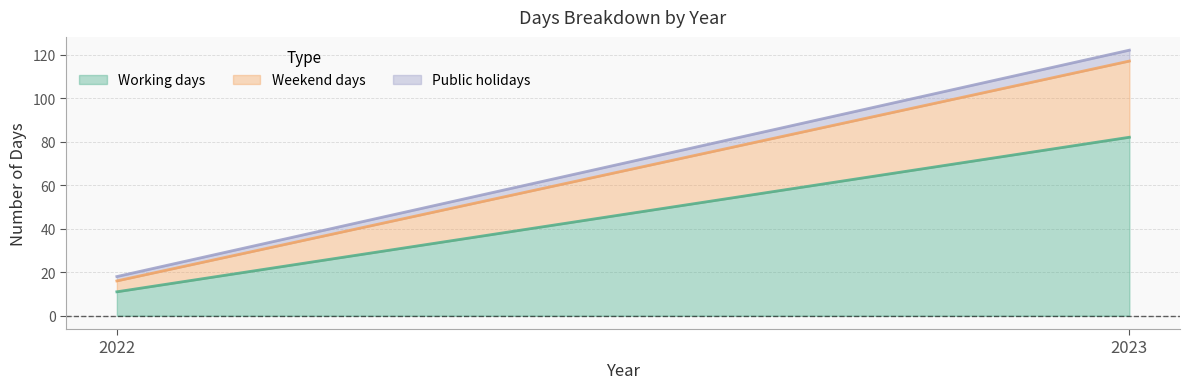

Reading left to right, transcribe all the data shown in this chart.

Working days: 11	82
Weekend days: 5	35
Public holidays: 2	5